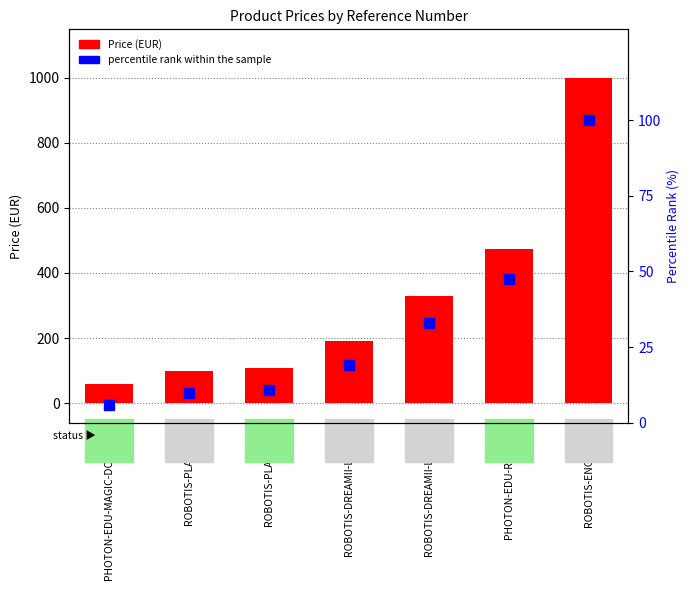

What are all the series names shown in the legend?

Price, percentile rank within the sample